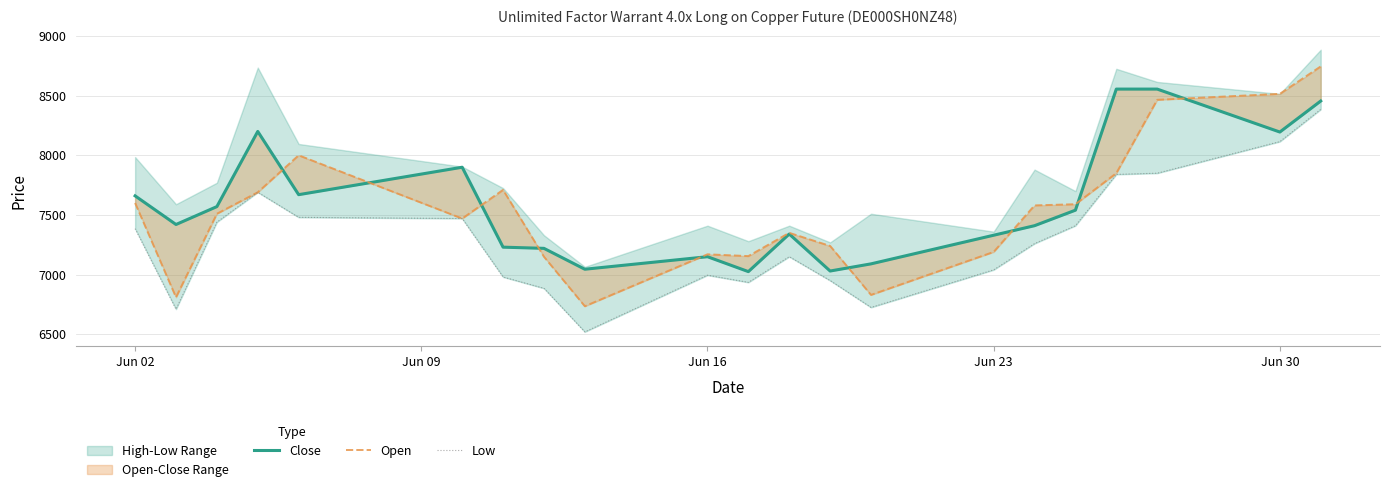

Count the number of categories in the chart.

21